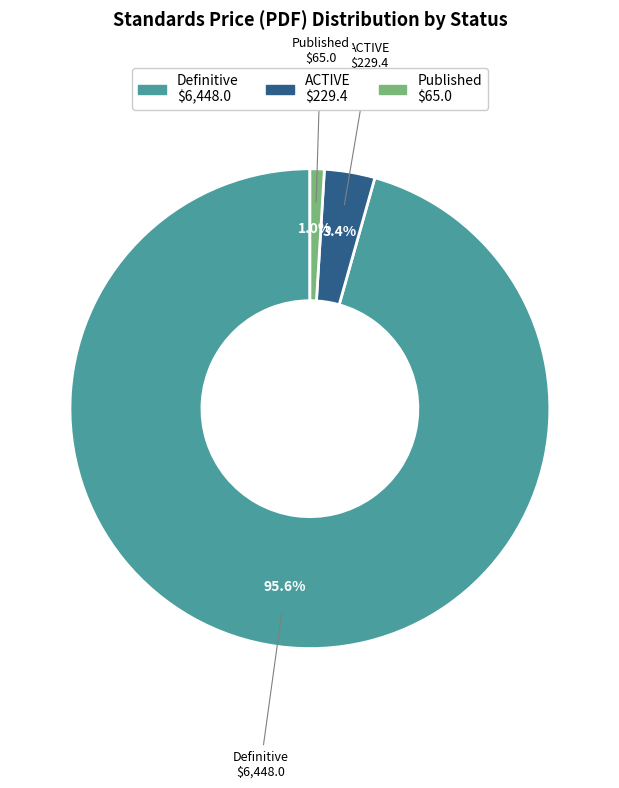

What is the smallest slice in the pie chart?

Published